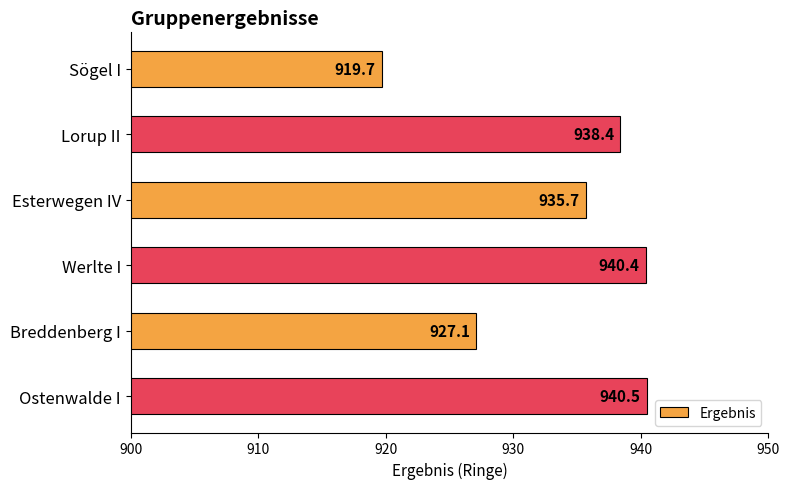

Which has a higher value, Ostenwalde I or Esterwegen IV?

Ostenwalde I